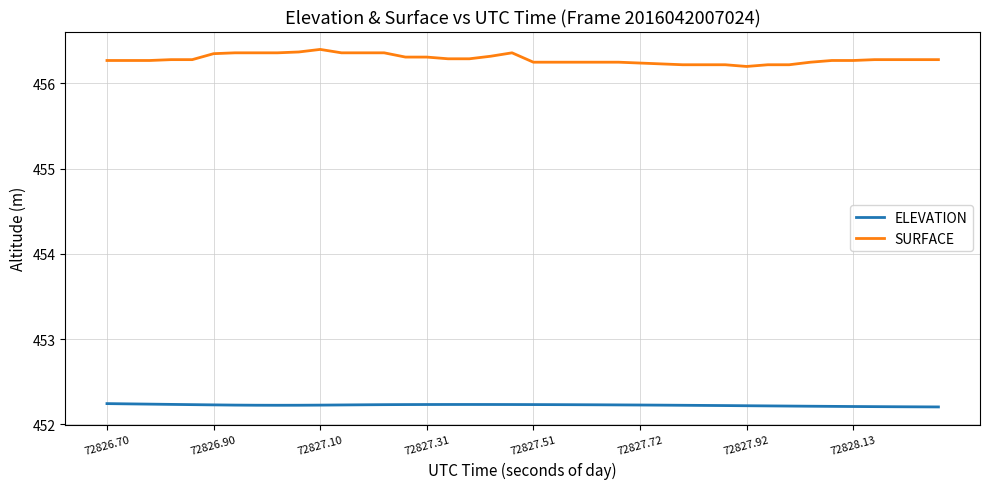

How many lines are shown in the chart?

2